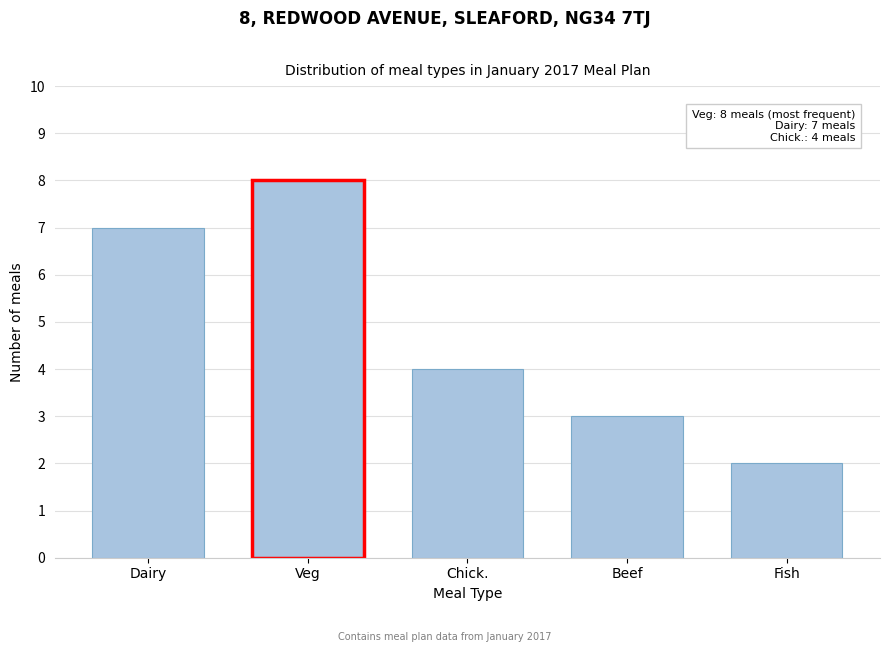

Reading left to right, transcribe all the data shown in this chart.

7	8	4	3	2